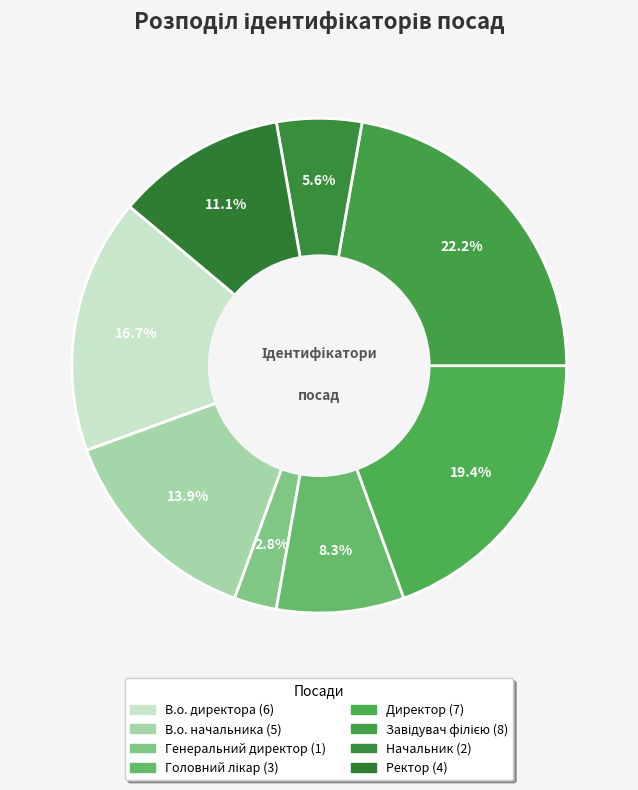

The Головний лікар slice represents 1% of the pie. True or false?

False